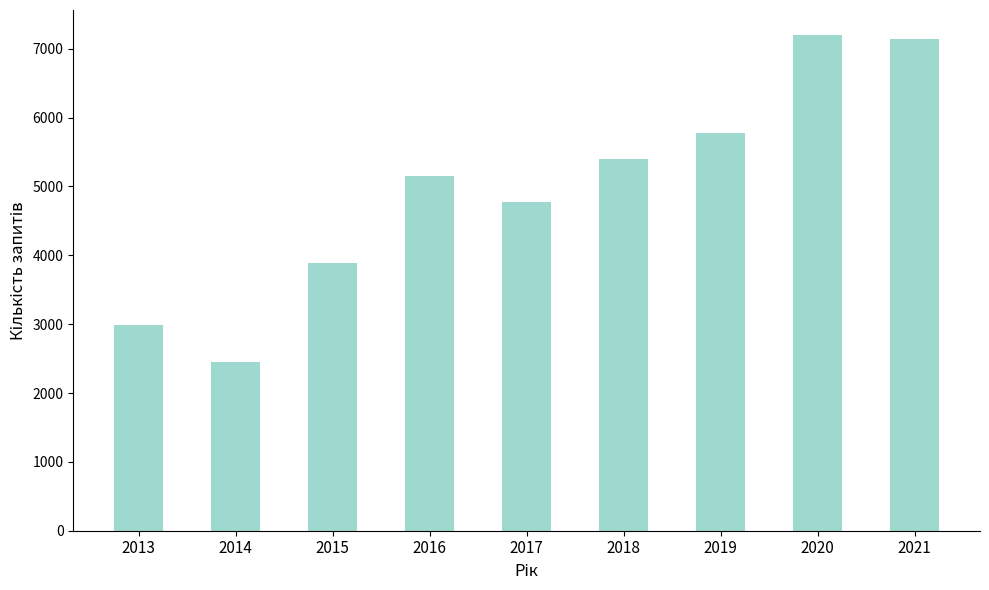

What is the average value?

4974